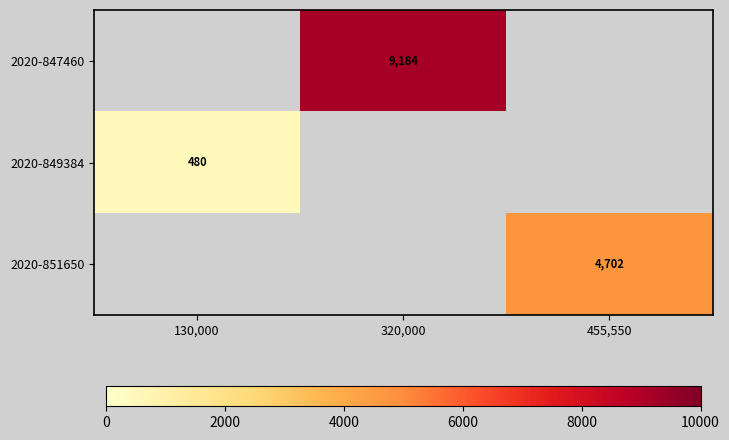

The 2020-847460 series shows 12398 at 320,000. True or false?

False